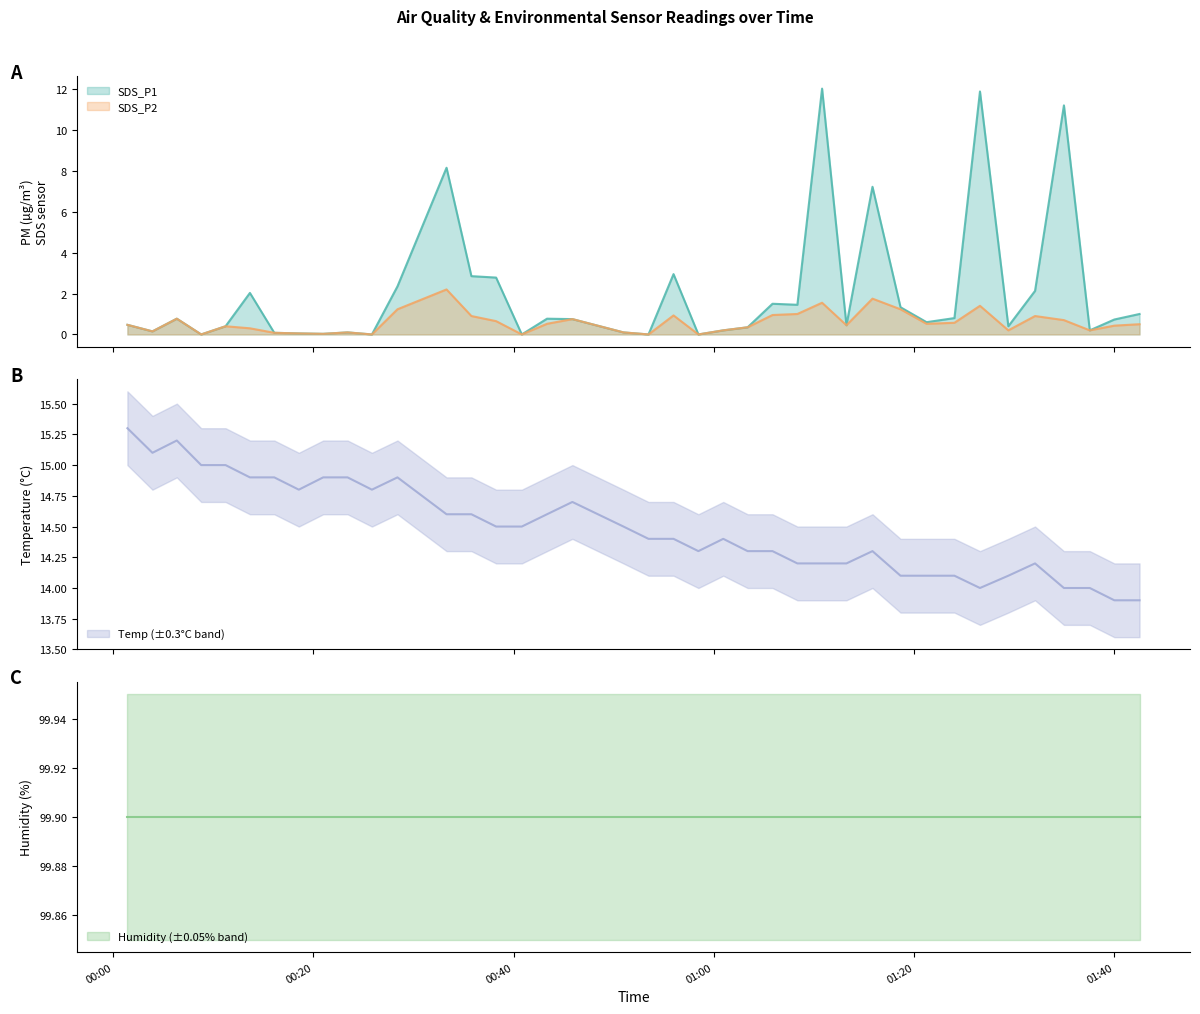

What is the maximum value for SDS_P1?

12.0